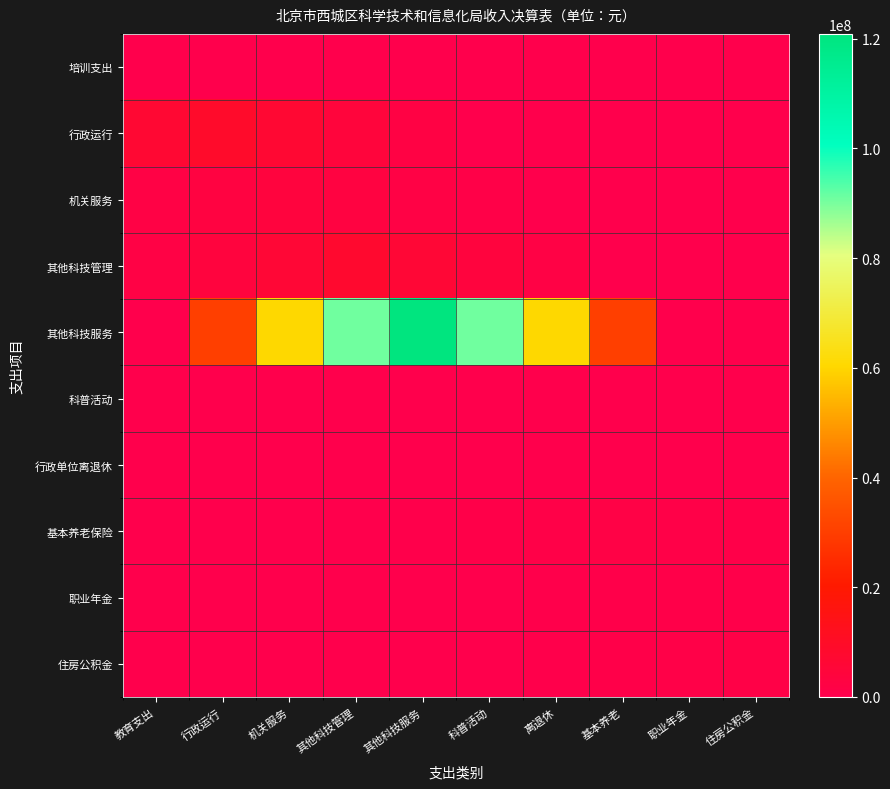

At how many categories does at least one series exceed 85874743?

3